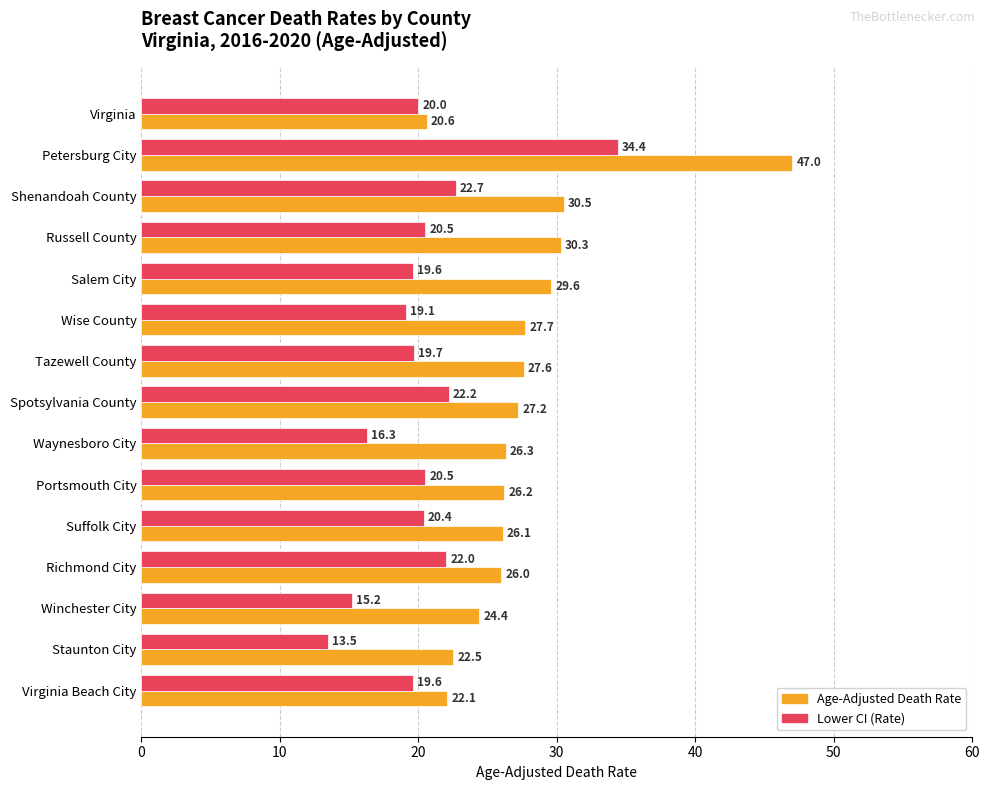

Rank the series by their maximum value, from lowest to highest.

Lower CI (Rate), Age-Adjusted Death Rate